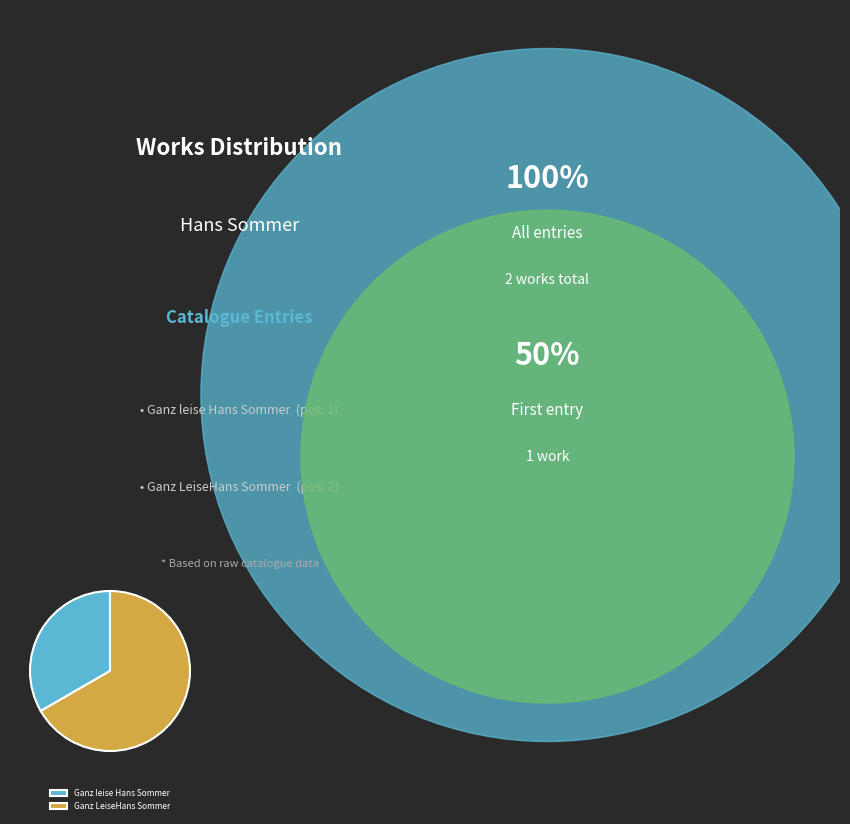

Do Ganz leise Hans Sommer and Ganz LeiseHans Sommer together represent more than half of the pie?

Yes